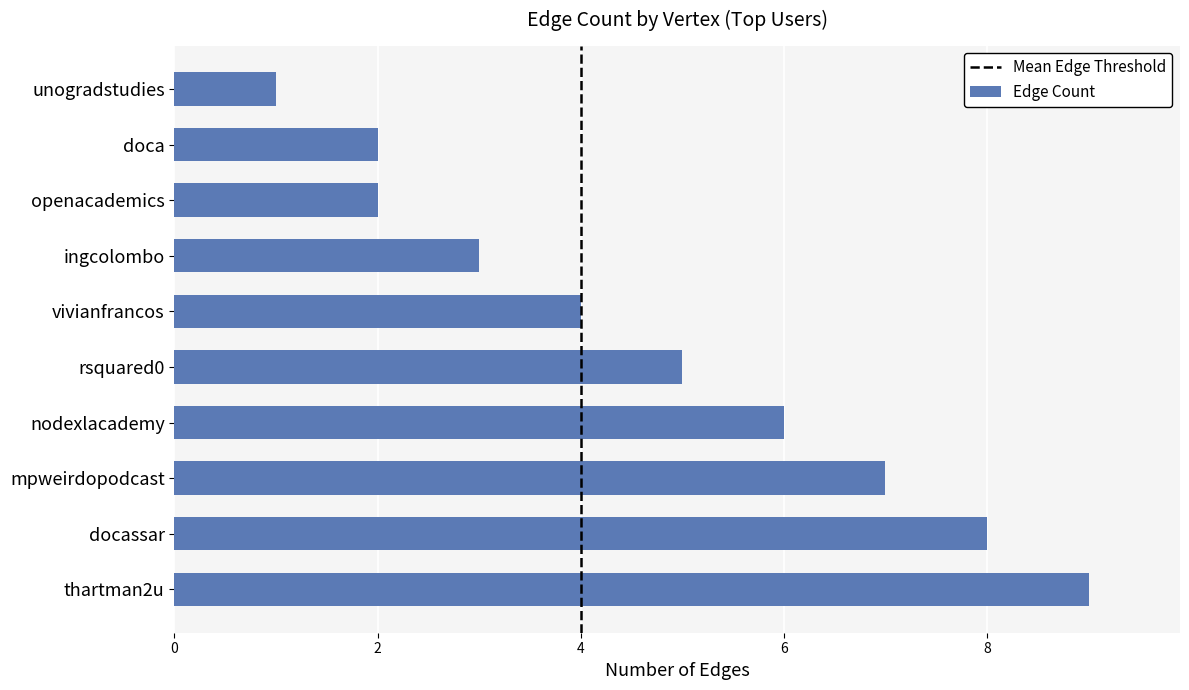

The chart shows a value of 5 at ingcolombo. True or false?

False